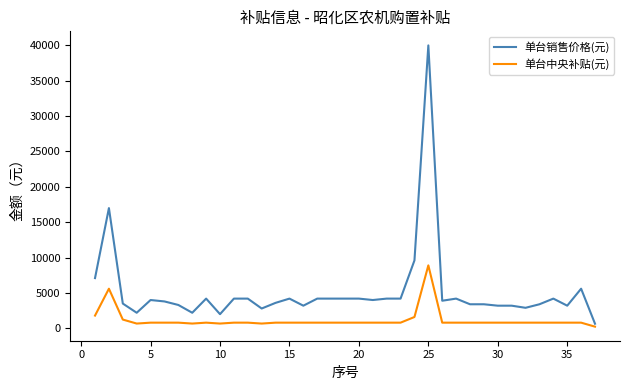

True or false: 单台中央补贴(元) and 单台销售价格(元) intersect in this chart.

False